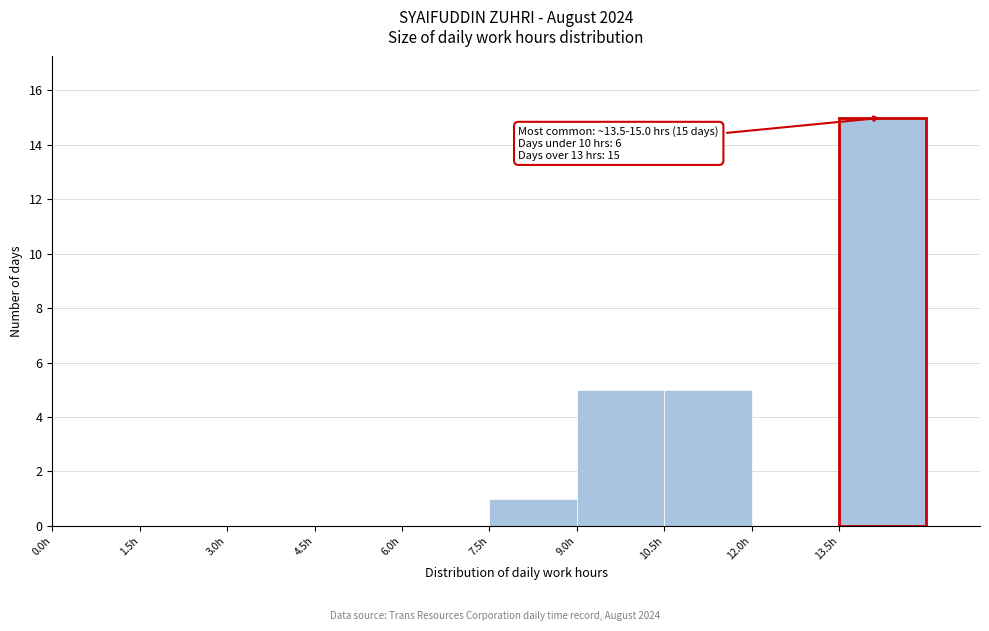

Which range on the x-axis has the tallest bar?

13.5 to 15.0